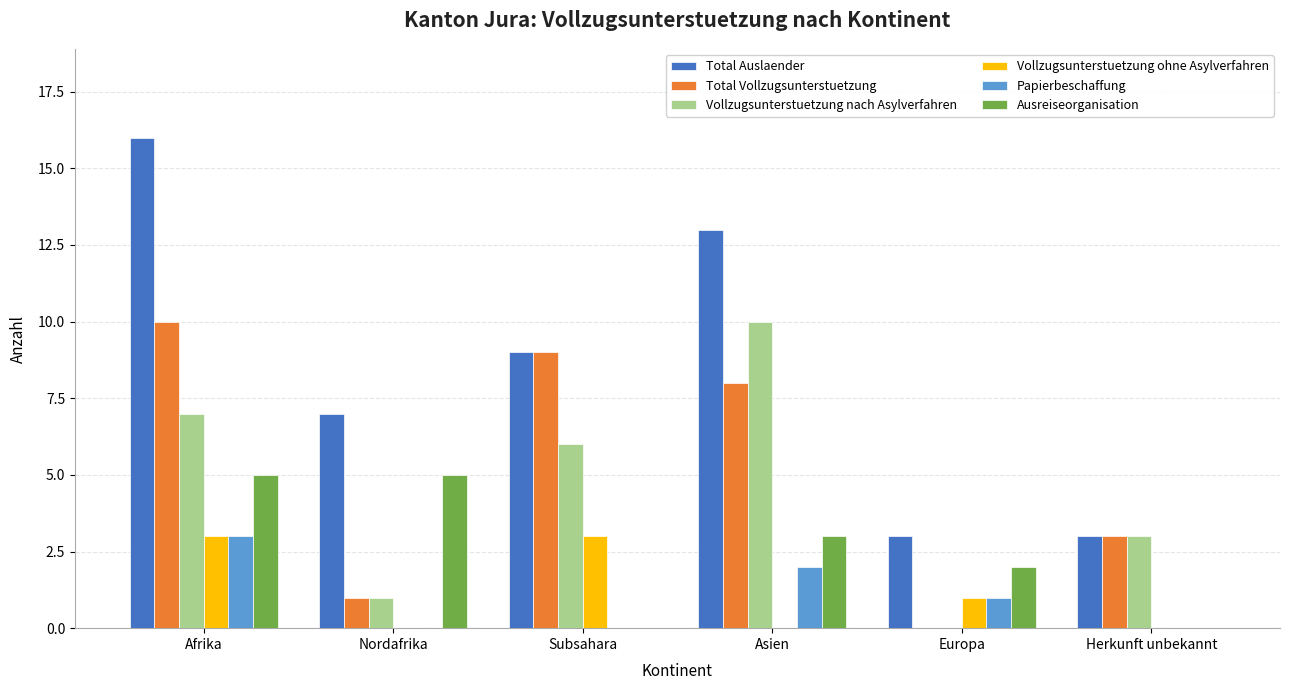

Reading left to right, list all the values displayed in this chart.

Total Auslaender: 16	7	9	13	3	3
Total Vollzugsunterstuetzung: 10	1	9	8	0	3
Vollzugsunterstuetzung nach Asylverfahren: 7	1	6	10	0	3
Vollzugsunterstuetzung ohne Asylverfahren: 3	0	3	0	1	0
Papierbeschaffung: 3	0	0	2	1	0
Ausreiseorganisation: 5	5	0	3	2	0